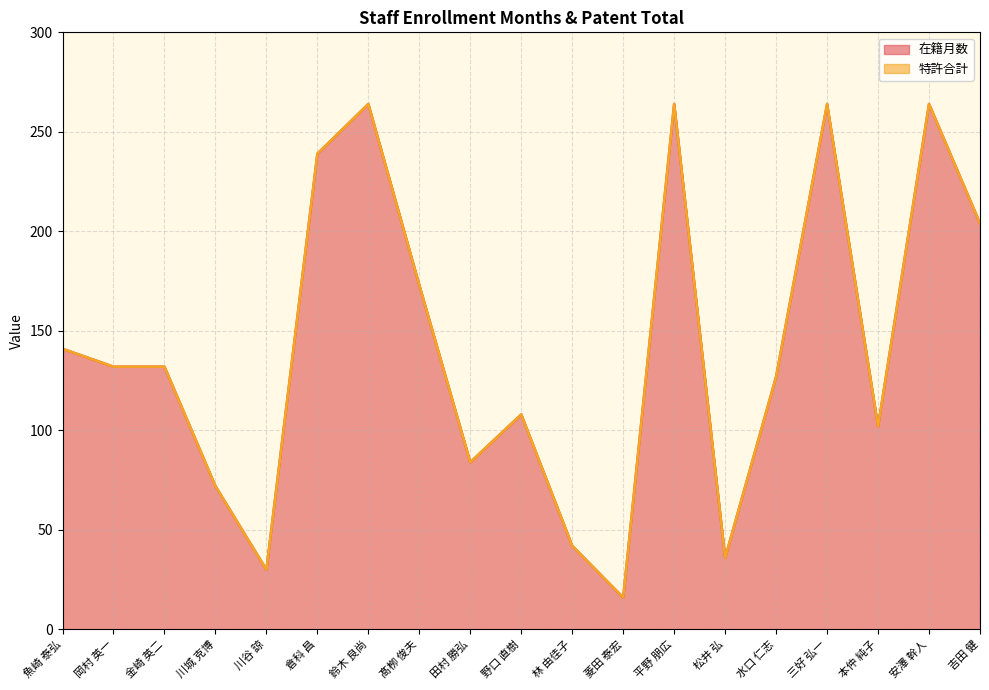

Where is the first local minimum?

川谷 諒